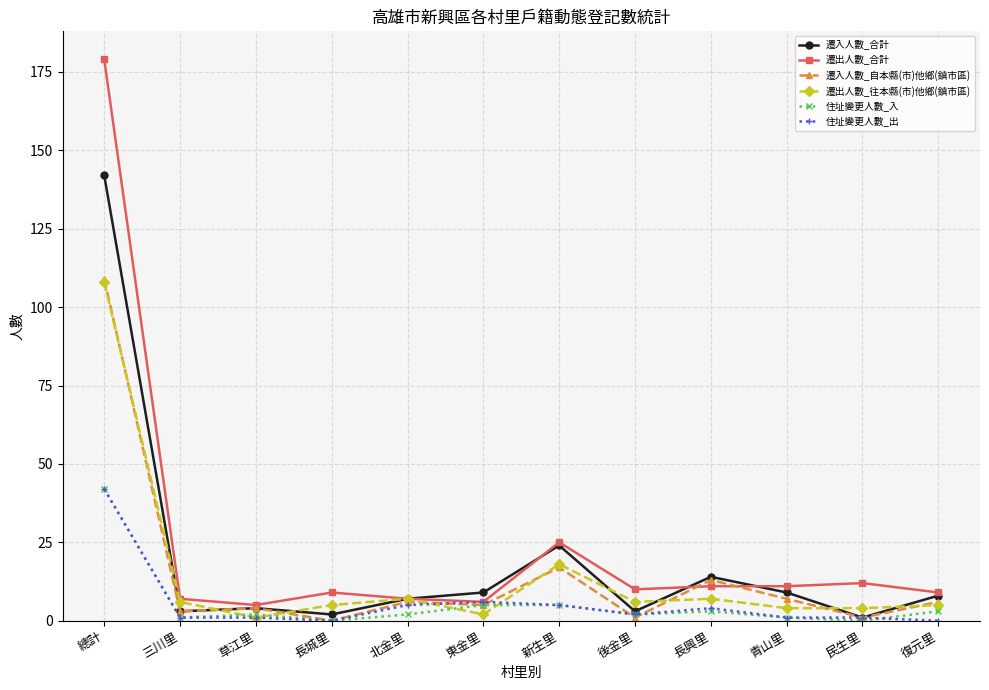

Which series ends up on top after the final intersection of 遷入人數_自本縣(市)他鄉(鎮市區) and 遷出人數_合計?

遷出人數_合計